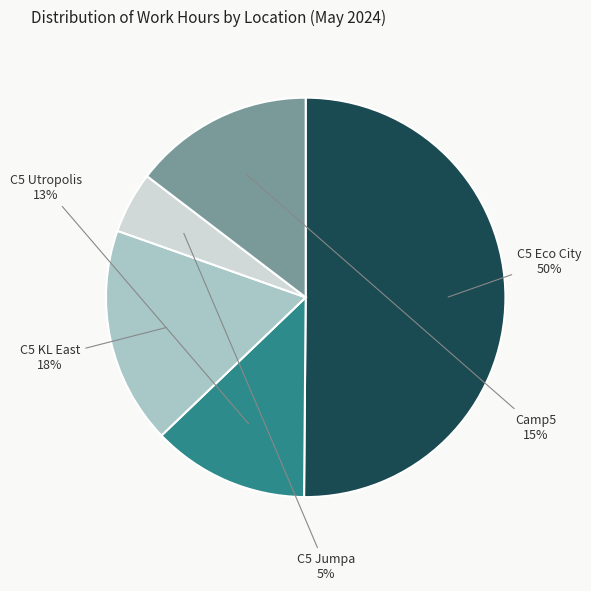

What is the largest slice in the pie chart?

C5 Eco City